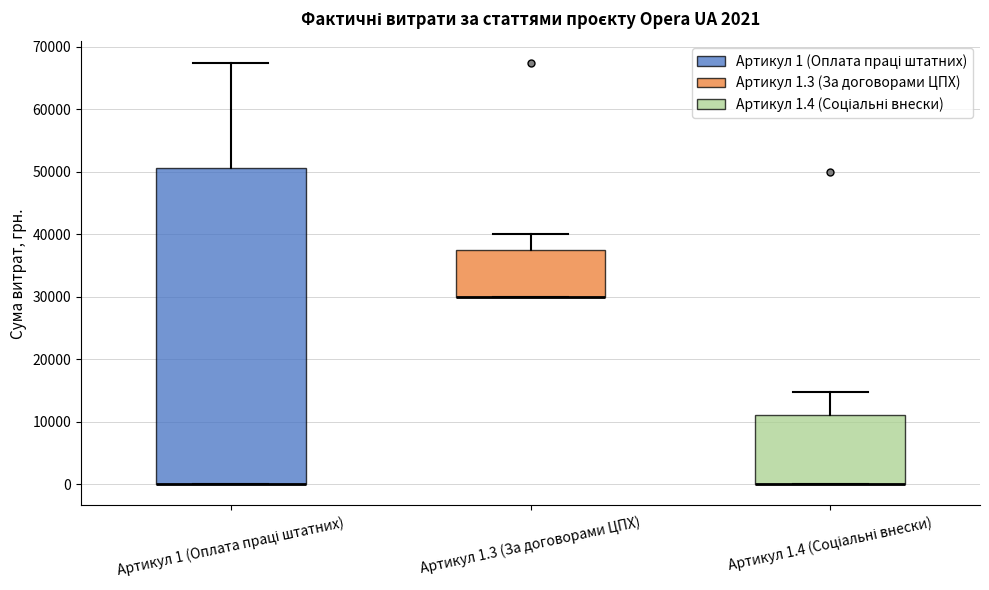

Reading left to right, read every box against the y-axis: the position of its median line, the range the box covers, and the ends of its whiskers. The values are not printed on the chart, so give them approximately, as read against the axis.

Артикул 1 (Оплата праці штатних): median 0 (drawn on the box's lower edge), box 0 to 51000, whiskers 0 to 68000
Артикул 1.3 (За договорами ЦПХ): median 30000 (drawn on the box's lower edge), box 30000 to 38000, whiskers 30000 to 40000
Артикул 1.4 (Соціальні внески): median 0 (drawn on the box's lower edge), box 0 to 11000, whiskers 0 to 15000